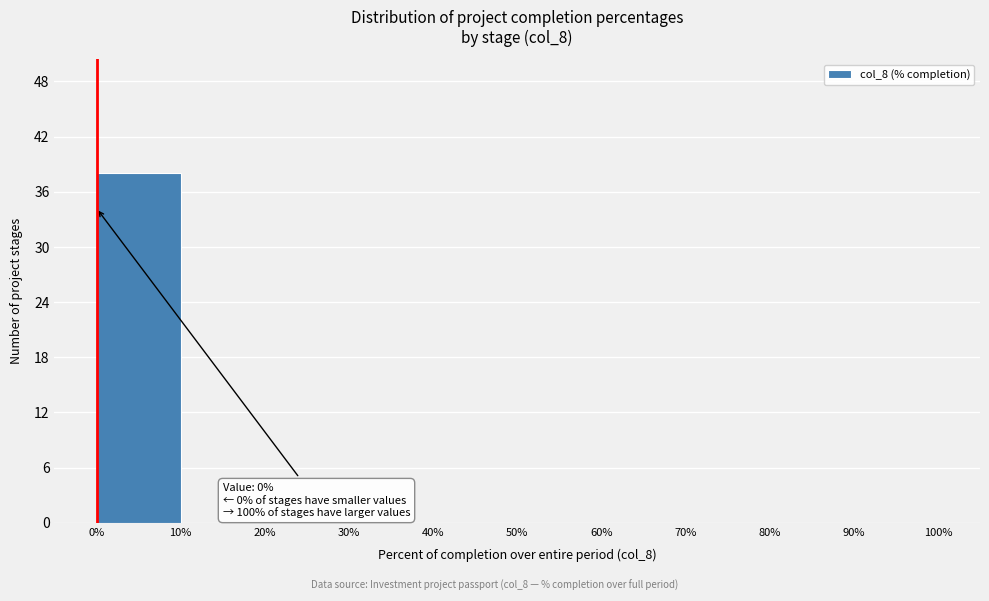

Which range on the x-axis has the tallest bar?

0% to 10%